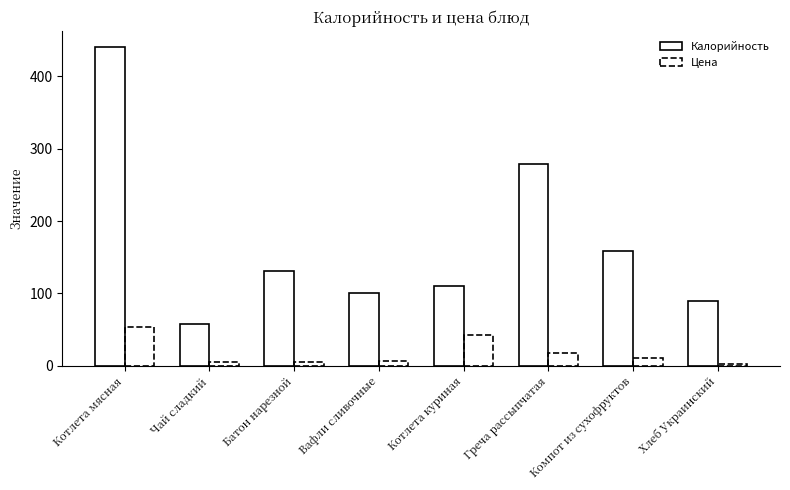

The Цена series shows 6.2 at Компот из сухофруктов. True or false?

False